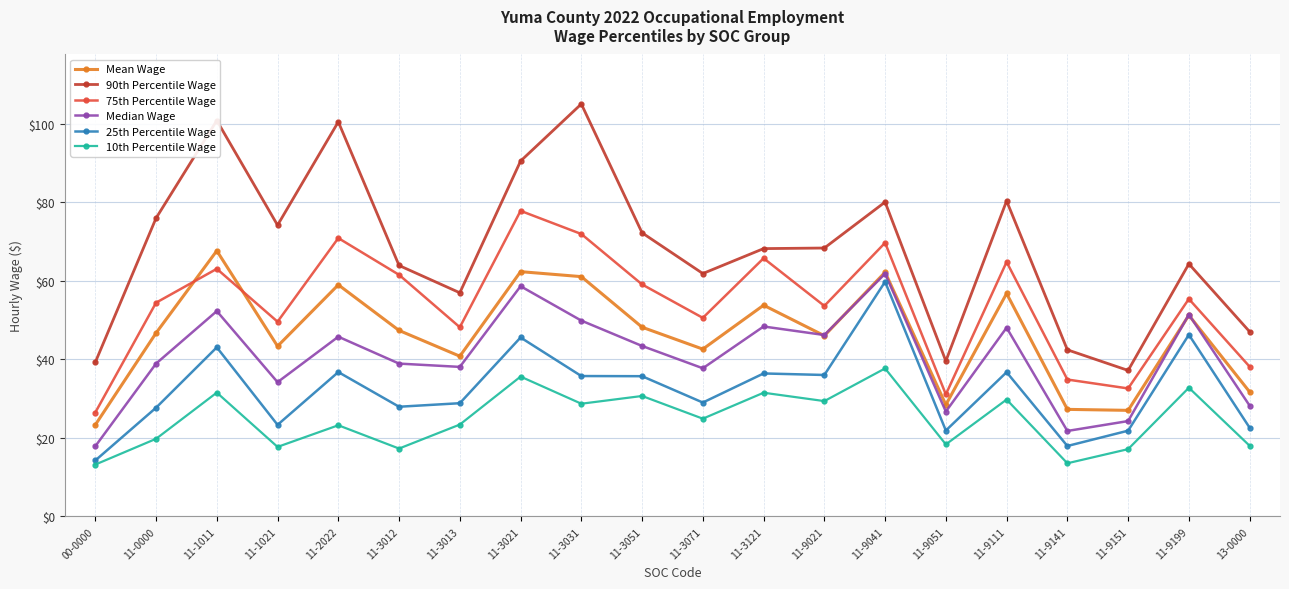

Between 11-1021 and 11-3051, which series saw the biggest shift?

10th Percentile Wage